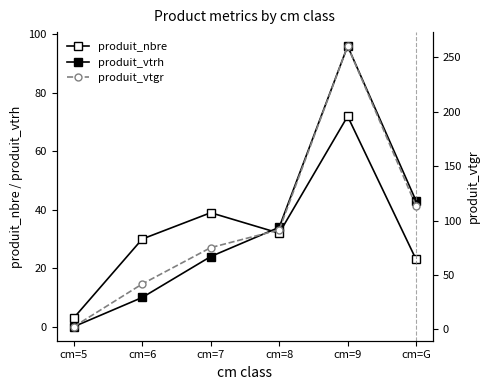

What is the difference between the highest and lowest values at cm=5?

3.0